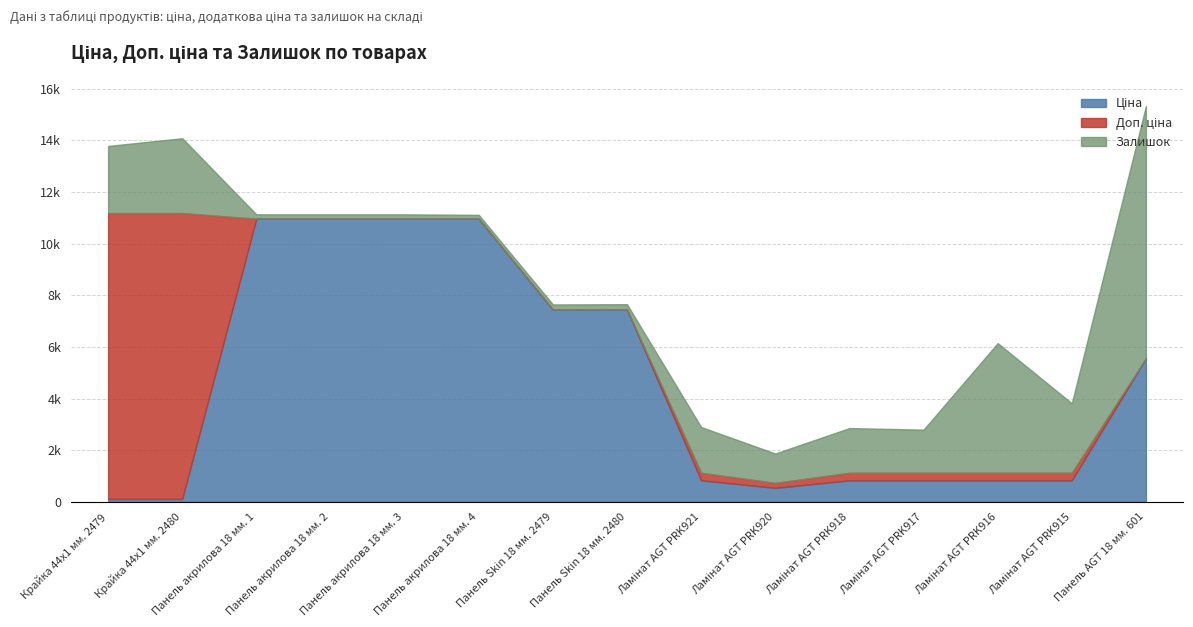

The Ціна series shows 4748.7 at Панель Skin 18 мм. 2479. True or false?

False